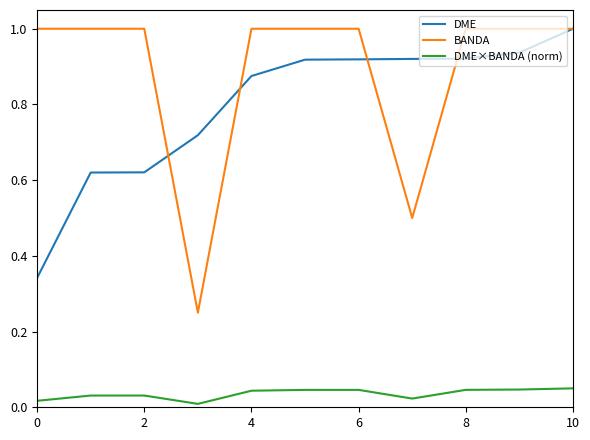

Which series has the largest total across all categories?

BANDA